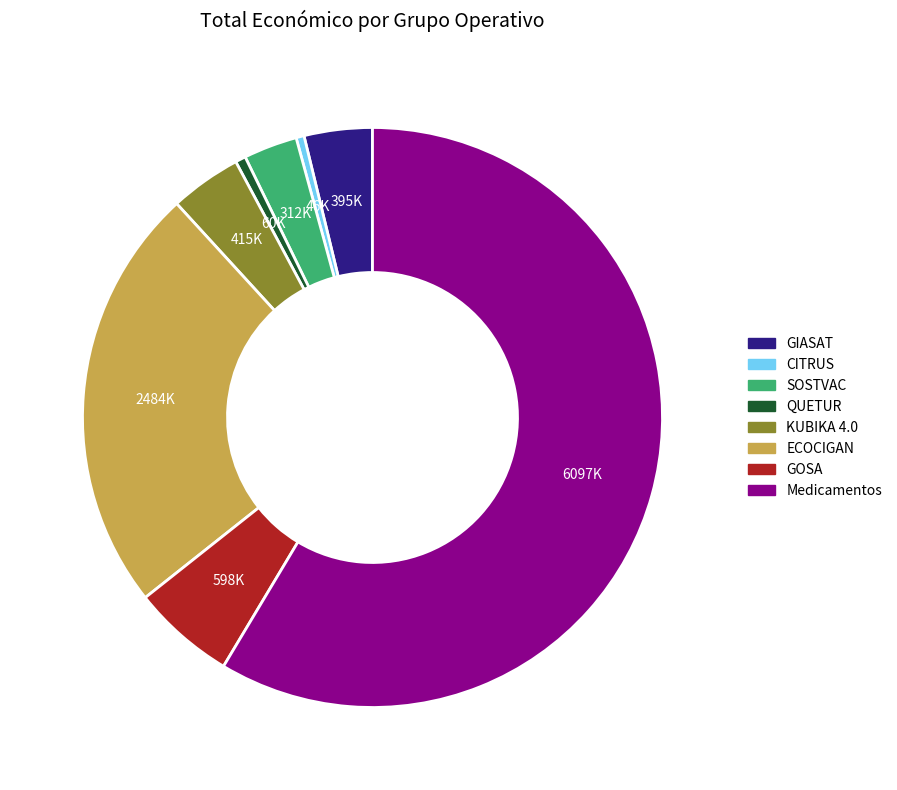

Approximately how many times larger is the value at SOSTVAC compared to Medicamentos?

0.1